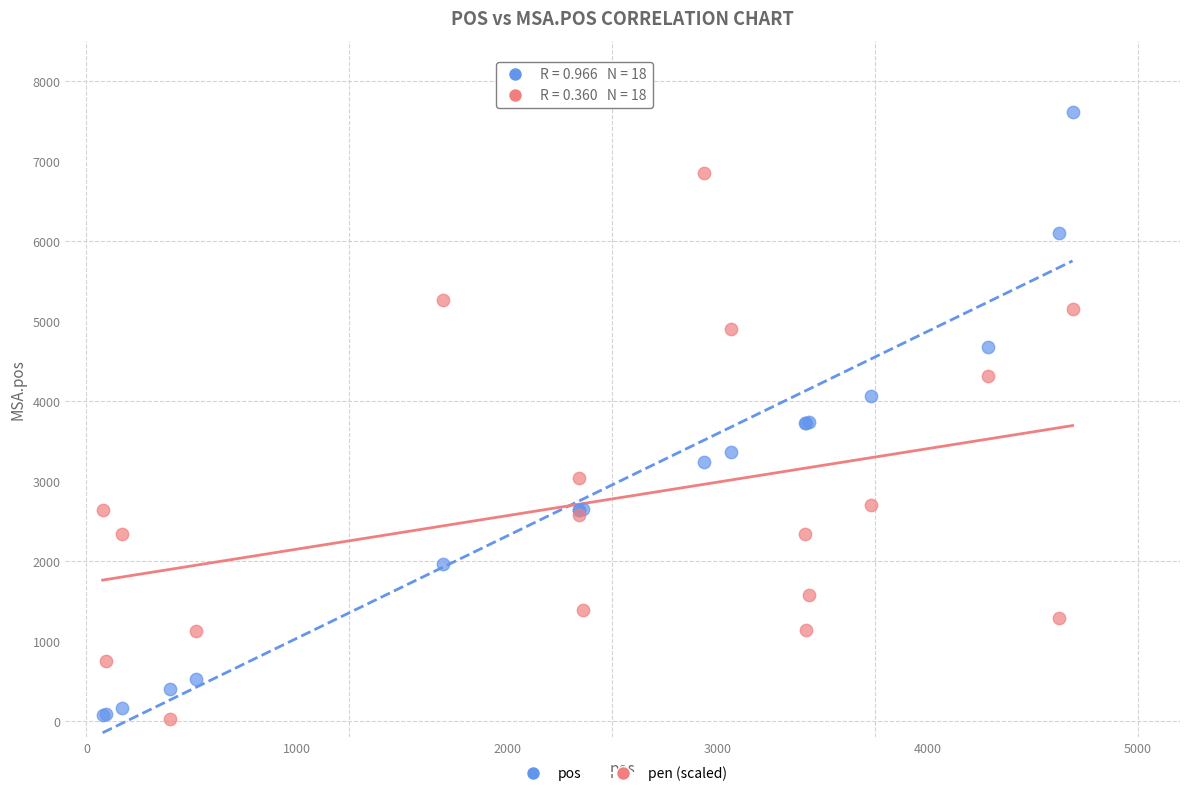

Which series has the largest Y range (max minus min)?

pos